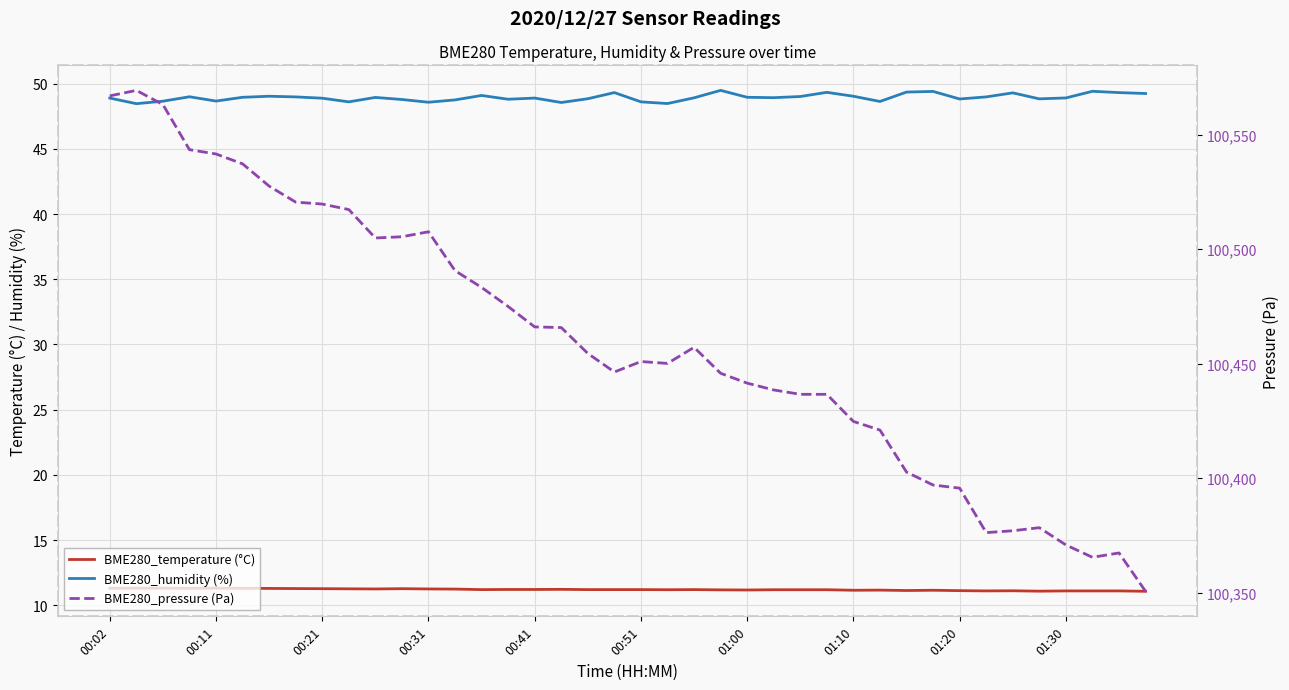

What is the minimum value shown in the chart?

11.1